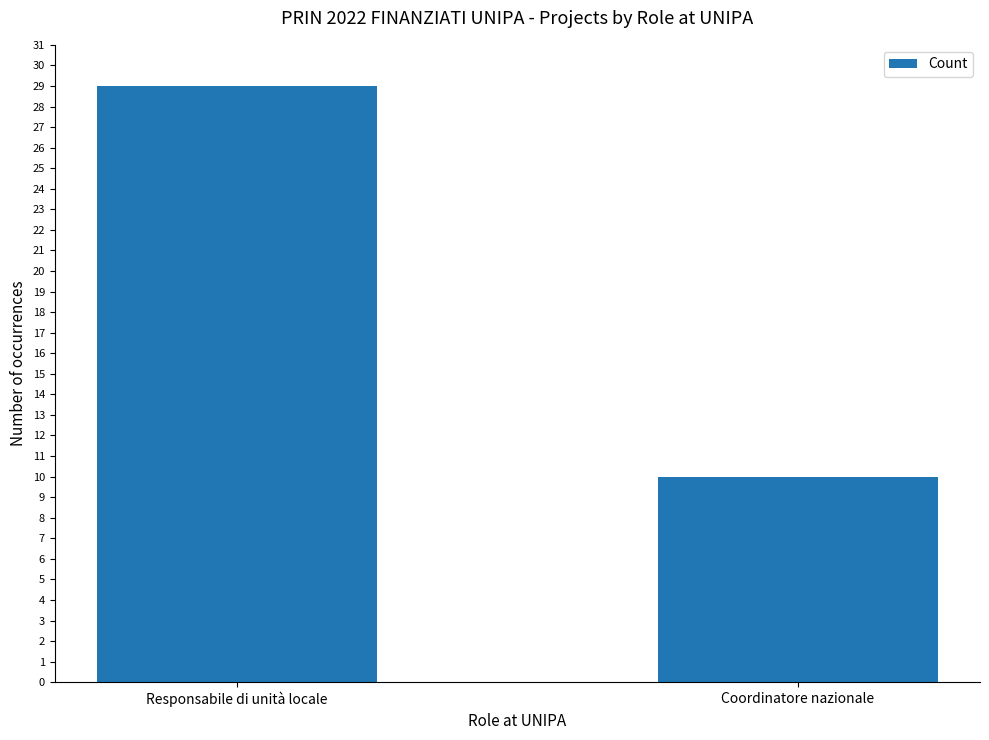

Reading right to left, list all the values displayed in this chart.

10	29